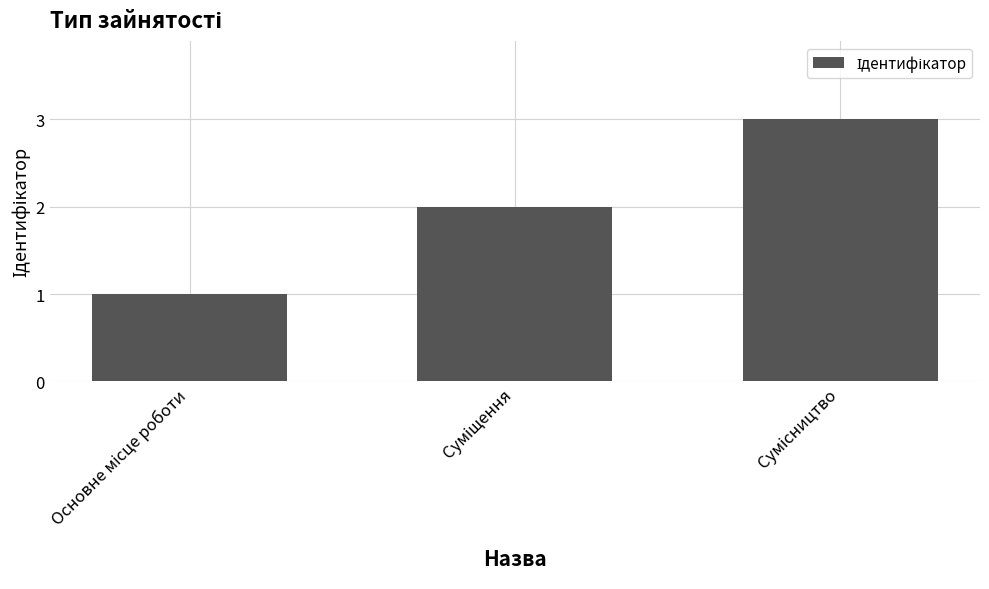

What is the greatest value displayed?

3